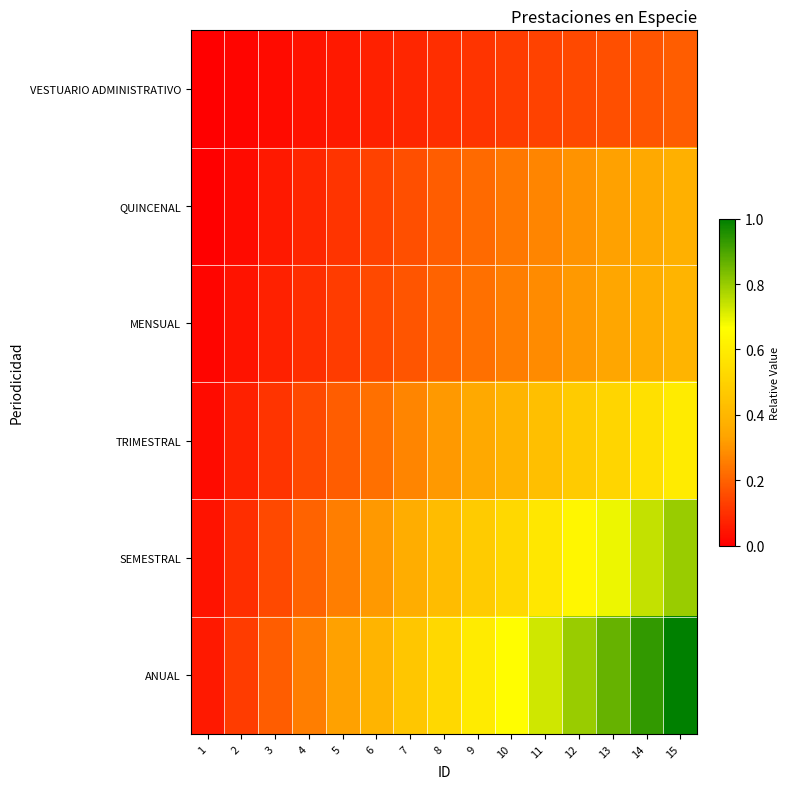

Rank the categories by value from lowest to highest.

1, 2, 3, 4, 5, 6, 7, 8, 9, 10, 11, 12, 13, 14, 15